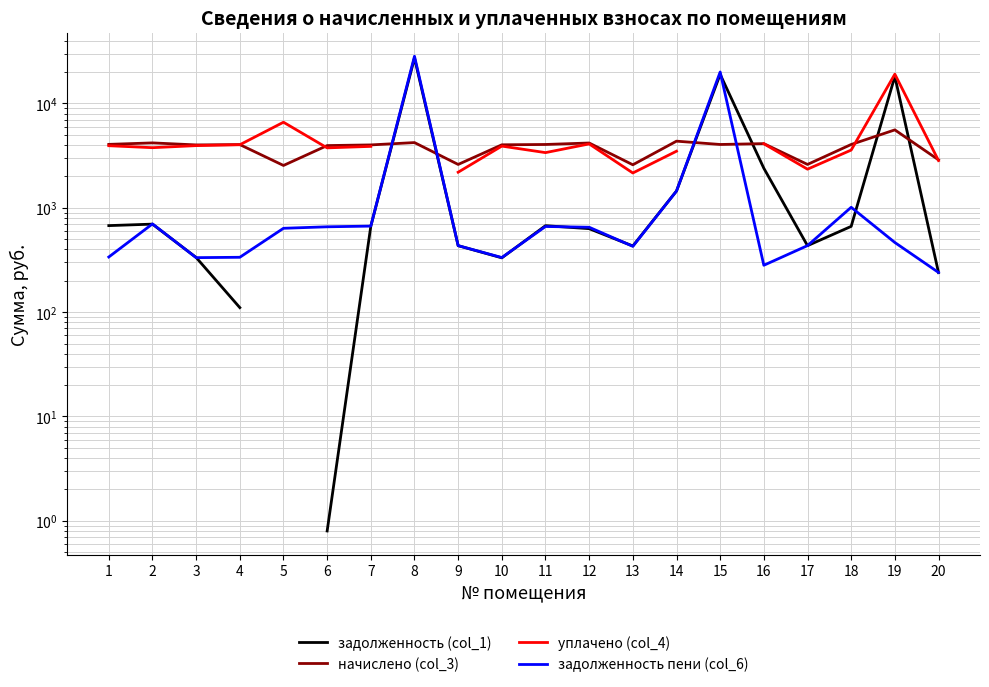

The начислено (col_3) series shows 1154.3 at 17. True or false?

False